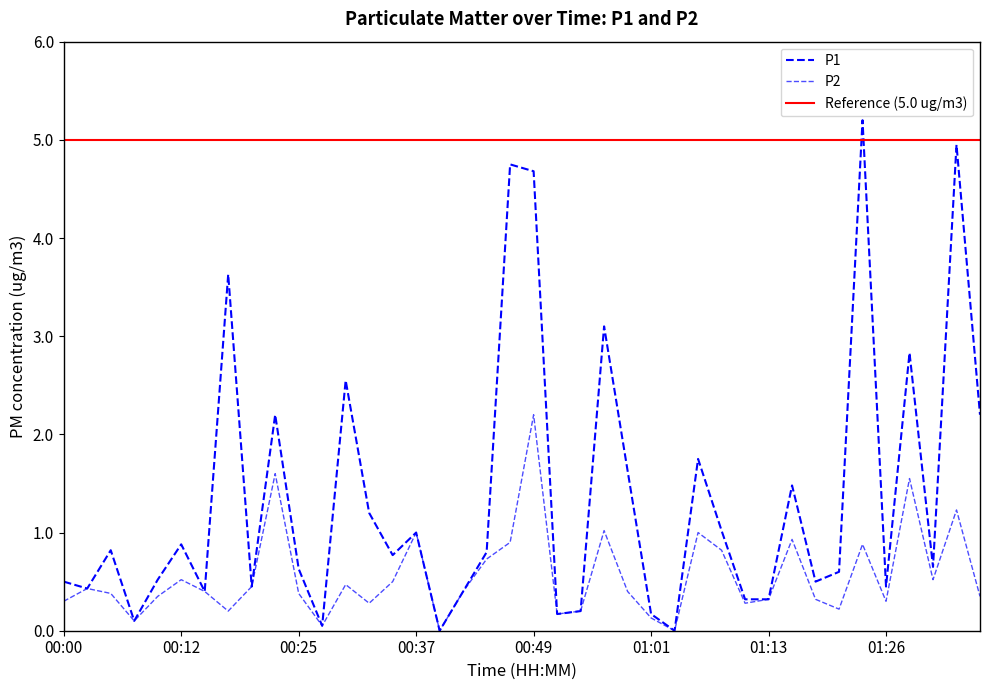

List the series in order of their peak value, highest first.

P1, P2